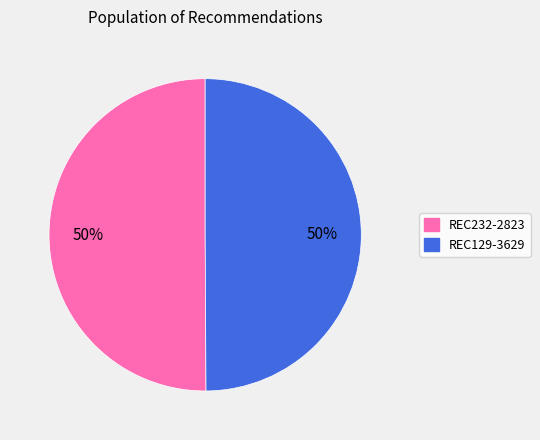

To the nearest percent, what is the combined percentage of REC129-3629 and REC232-2823?

100%